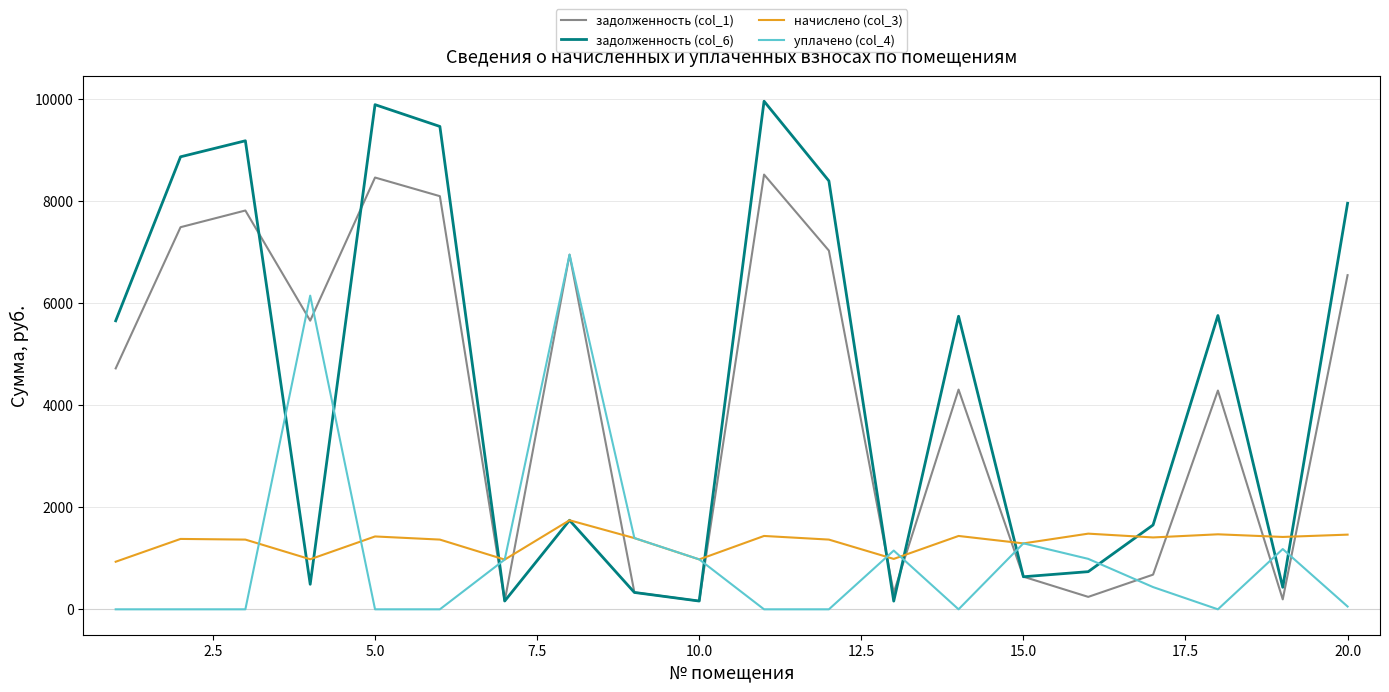

How many lines are shown in the chart?

4